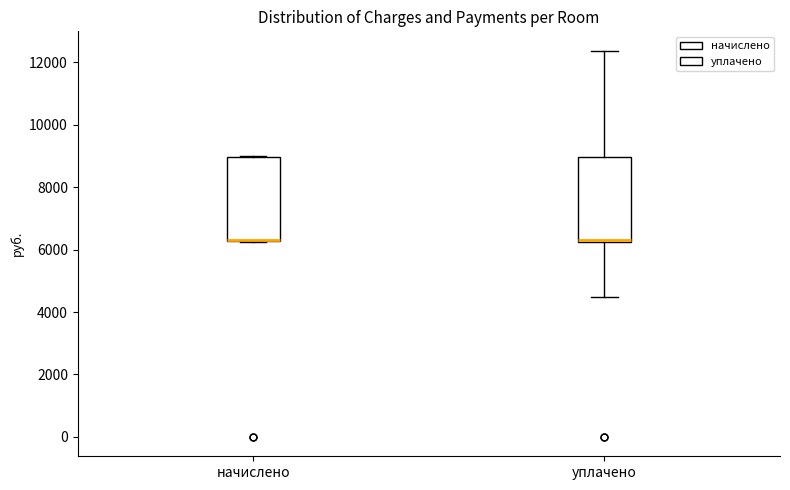

Reading left to right, transcribe this box plot: for each box, give where its median line is, the range the box spans, and where its two whiskers end, as read against the y-axis. The values are not printed on the chart, so give them approximately, as read against the axis.

начислено: median 6400 (drawn on the box's lower edge), box 6200 to 9000, whiskers 6200 to 9000
уплачено: median 6400, box 6200 to 9000, whiskers 4400 to 12400